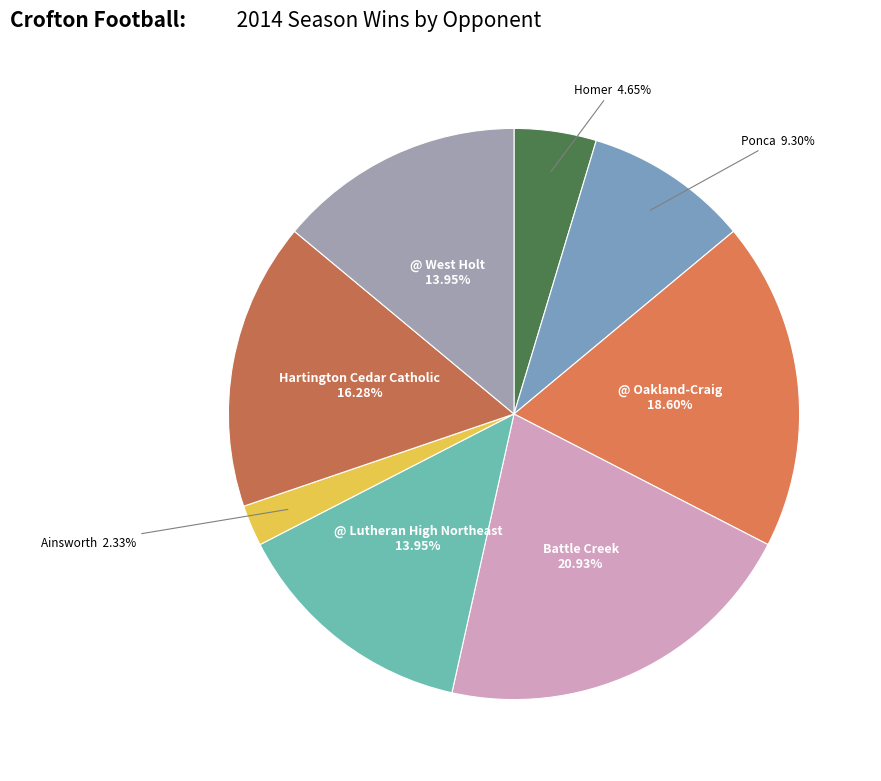

How many segments does this pie chart have?

8